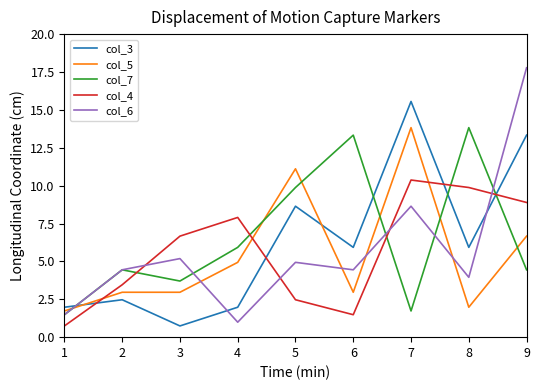

At how many categories does at least one series exceed 9?

5